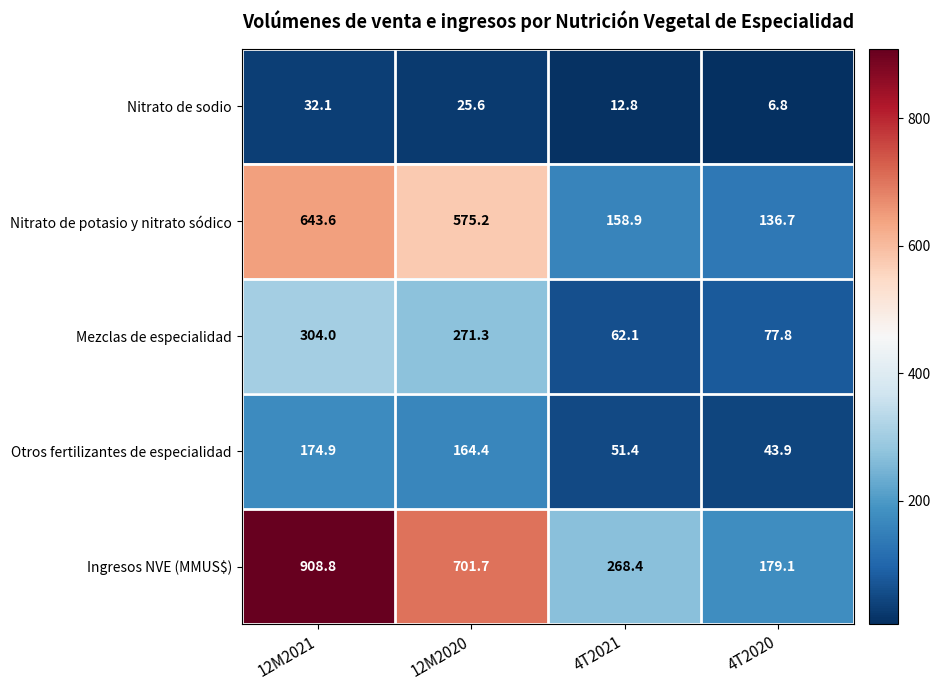

At which category is the sum across all series the highest?

12M2021